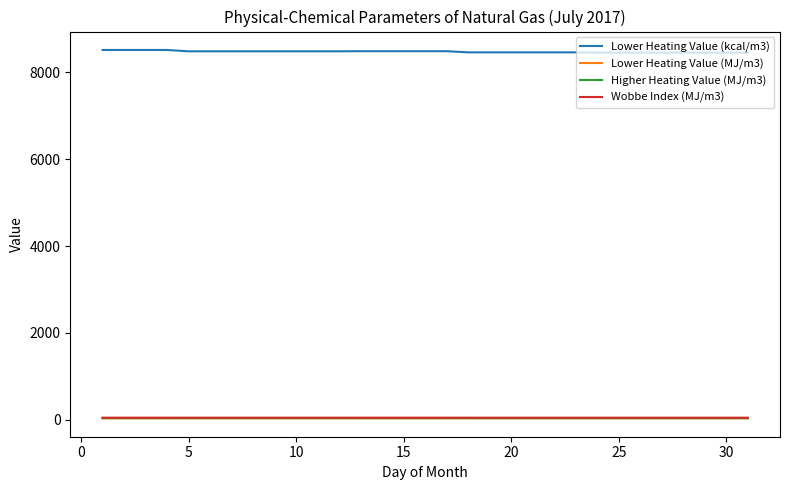

Does the chart display data point markers on the line(s)?

No